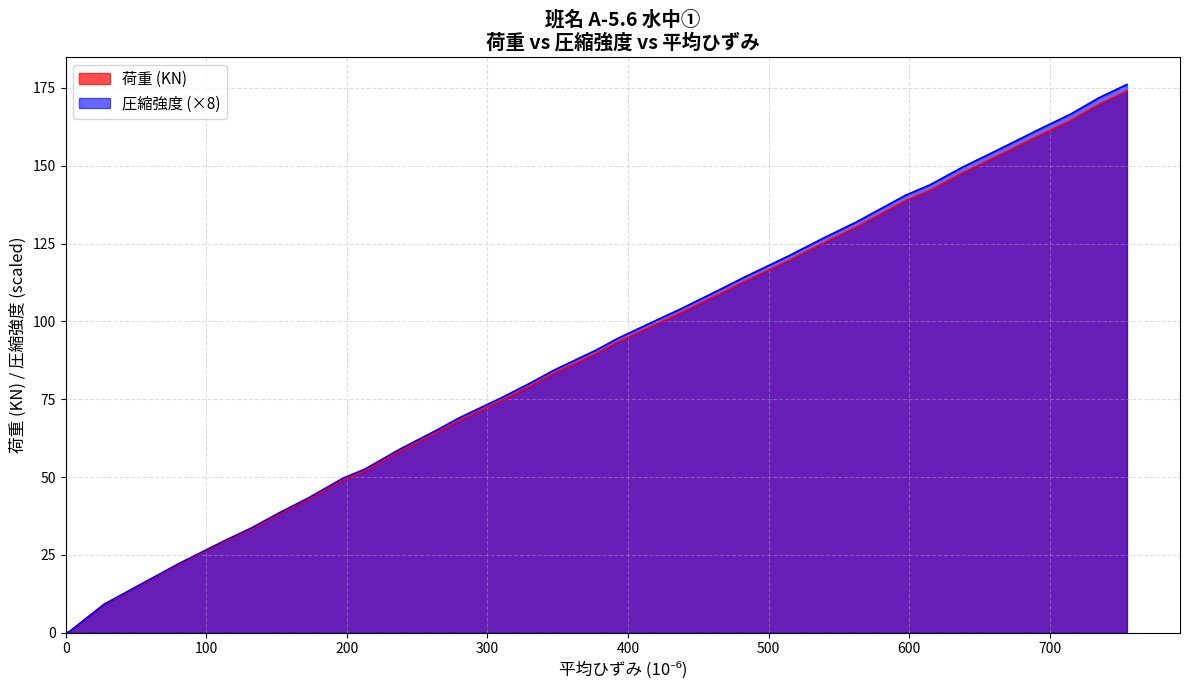

What is the difference between the highest and lowest values at 89.697?

1.1